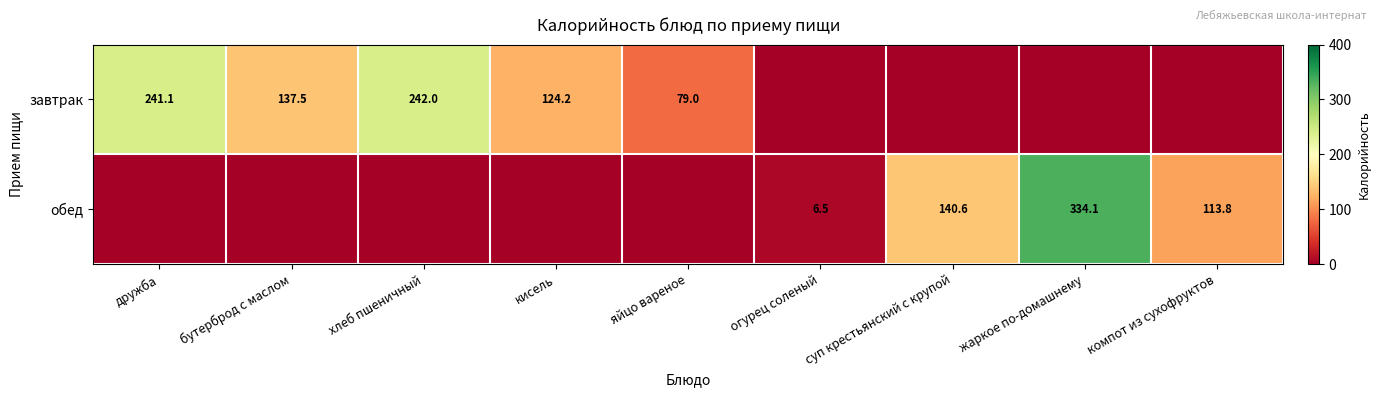

What is the maximum value shown in the chart?

334.1